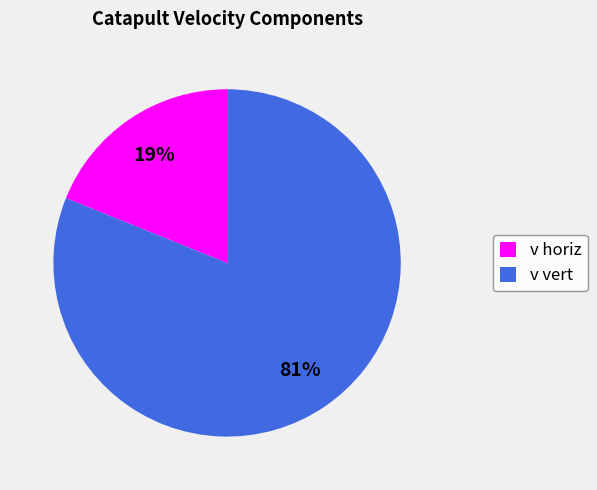

True or false: v horiz accounts for 7% of the total.

False